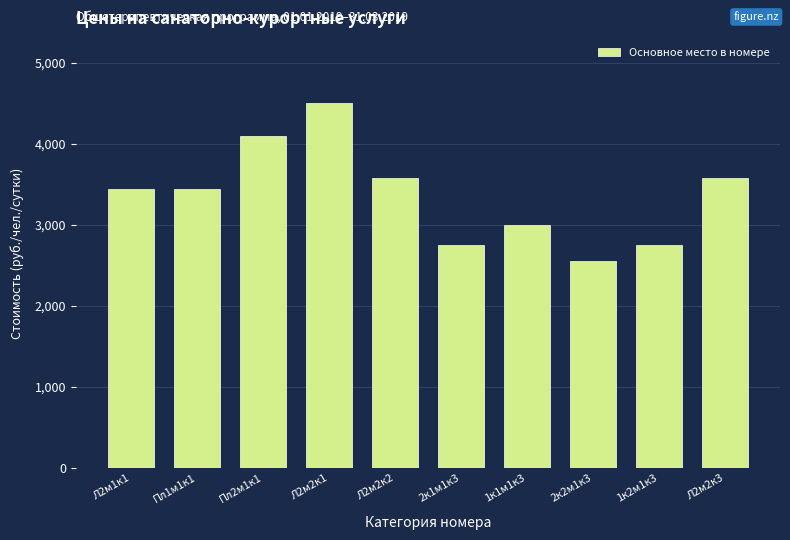

Reading right to left, transcribe all the data shown in this chart.

Л2м2к3=3575	1к2м1к3=2750	2к2м1к3=2550	1к1м1к3=3000	2к1м1к3=2750	Л2м2к2=3575	Л2м2к1=4500	Пл2м1к1=4100	Пл1м1к1=3450	Л2м1к1=3450